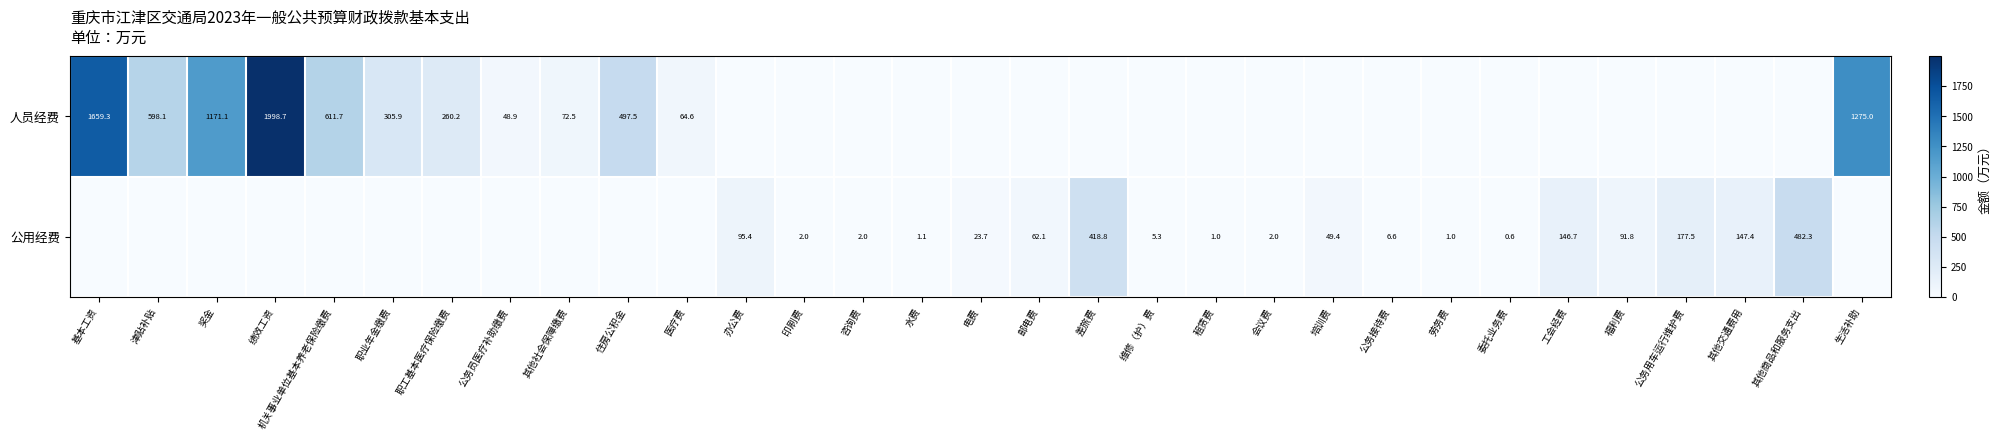

What is the total value across all series at 培训费?

49.4